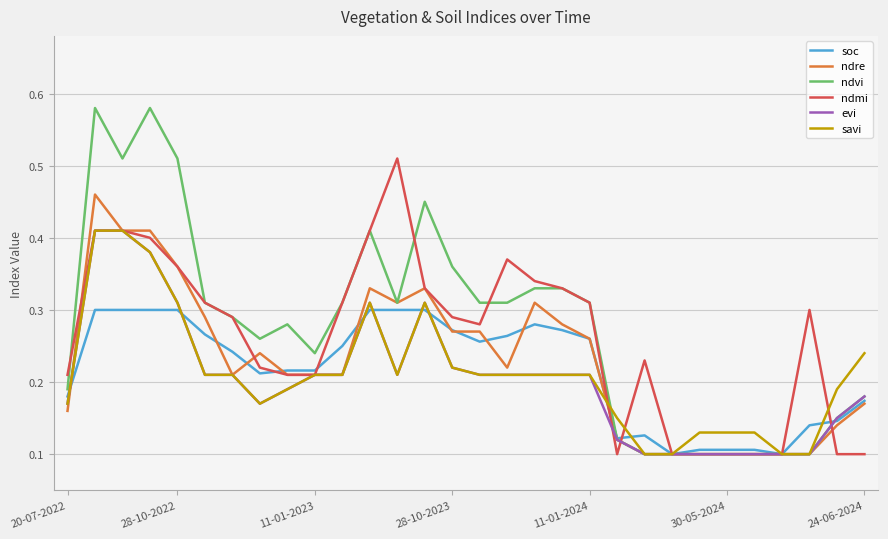

Which series has the largest range (max minus min)?

ndvi